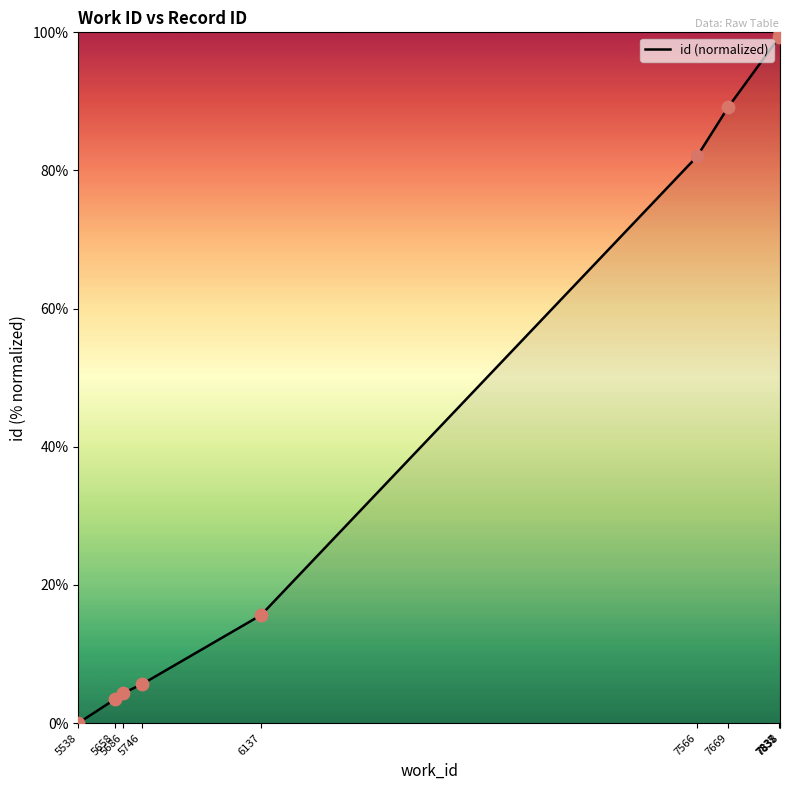

What is the change in value from 5658 to 6137?

+12.2